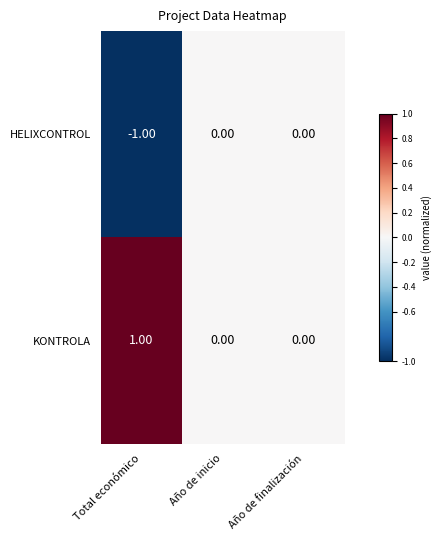

Which series has the largest total across all categories?

KONTROLA